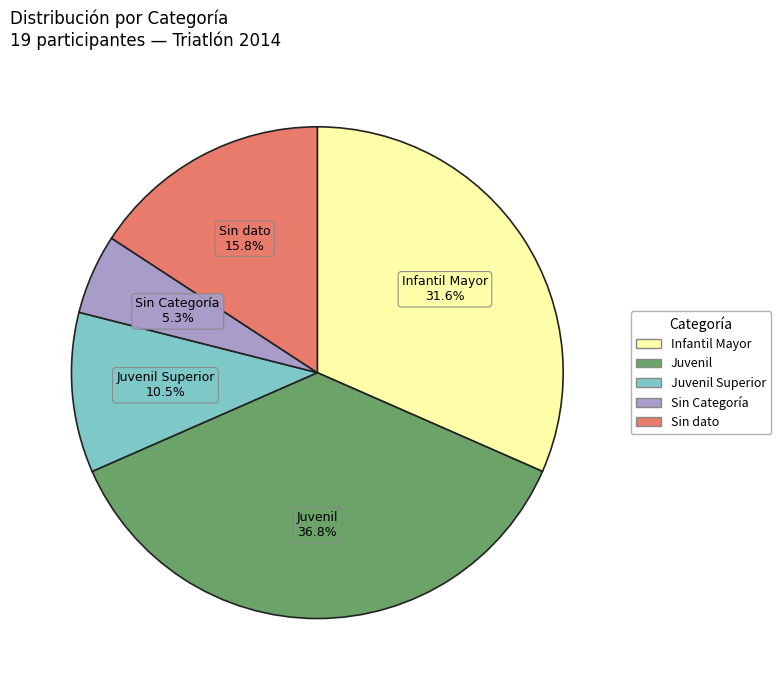

Does any single category account for the majority?

No